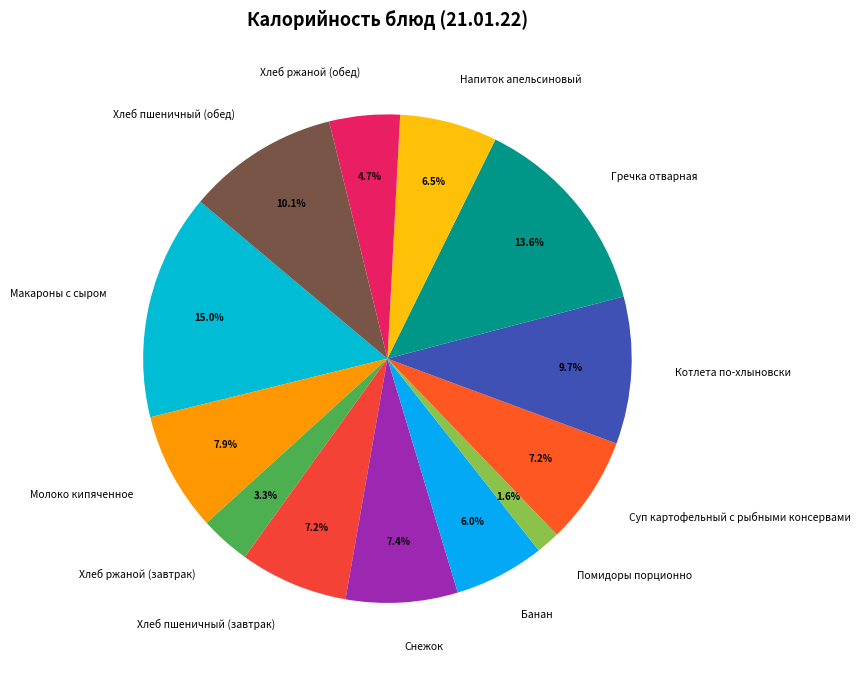

Does Снежок account for over 50% of the chart?

No